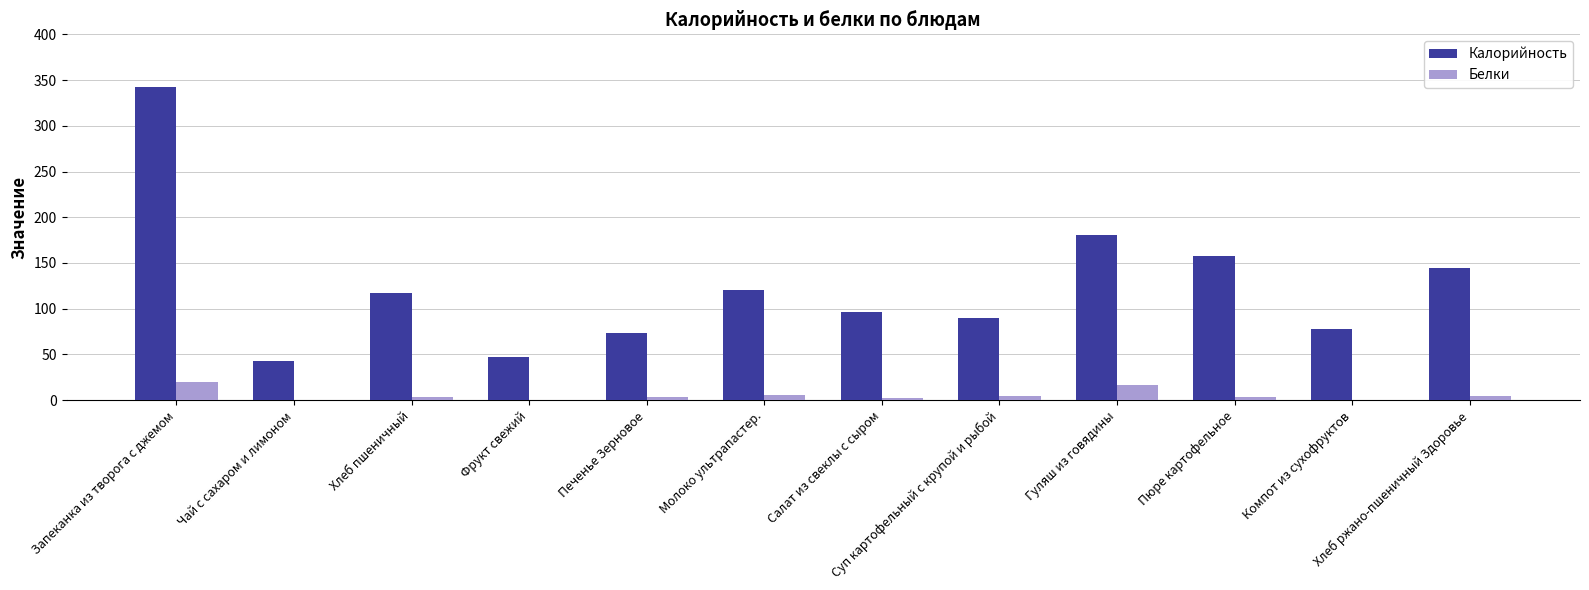

Which series changed the most between Фрукт свежий and Салат из свеклы с сыром?

Калорийность